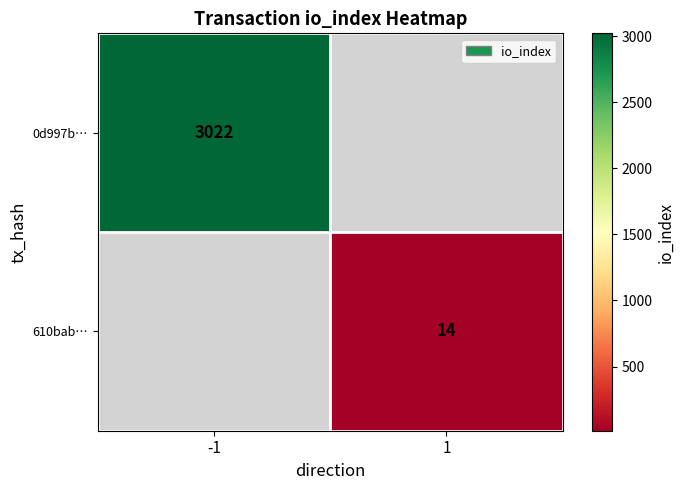

Which category has the lowest value across all series?

1